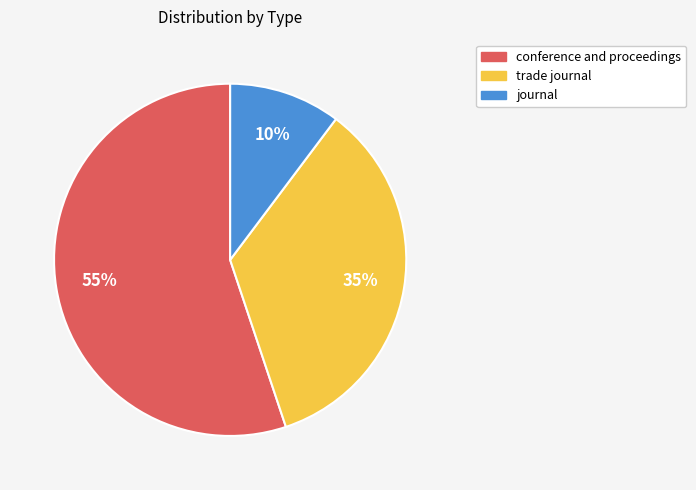

True or false: journal accounts for 10% of the total.

True